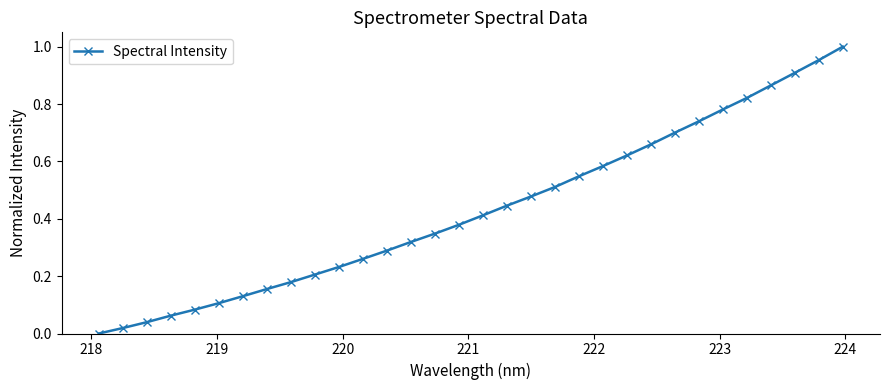

What is the sum of all values?

13.8